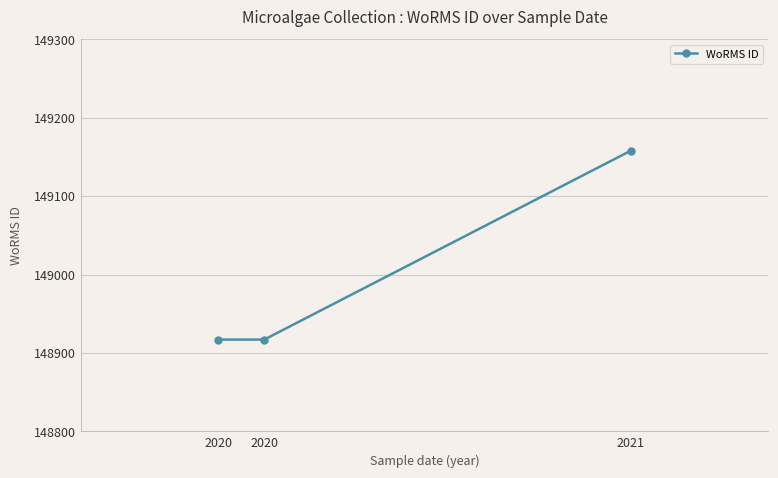

How many series are shown in this chart?

1